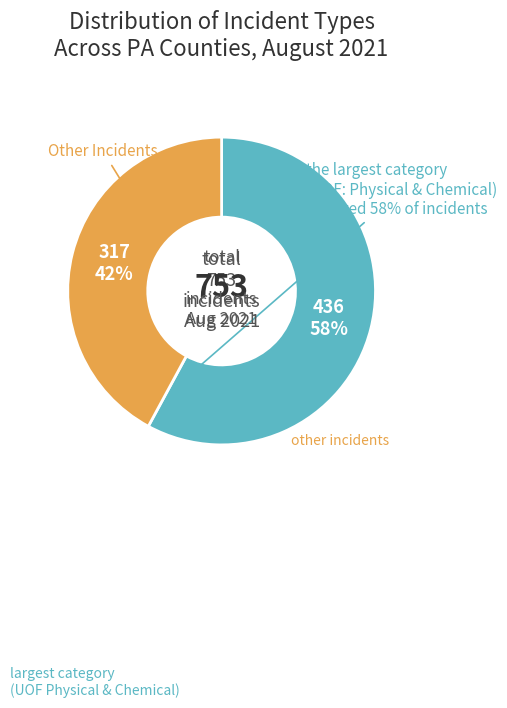

Is there any slice that represents more than half of the pie?

Yes